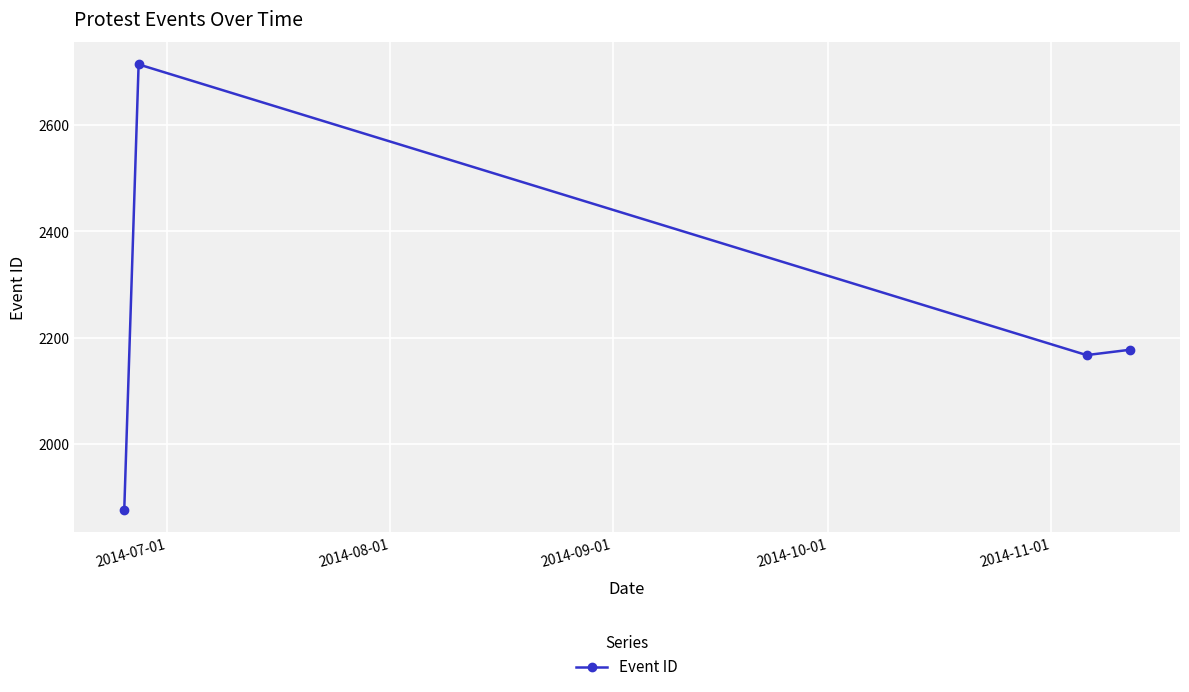

Does the chart display data point markers on the line(s)?

Yes